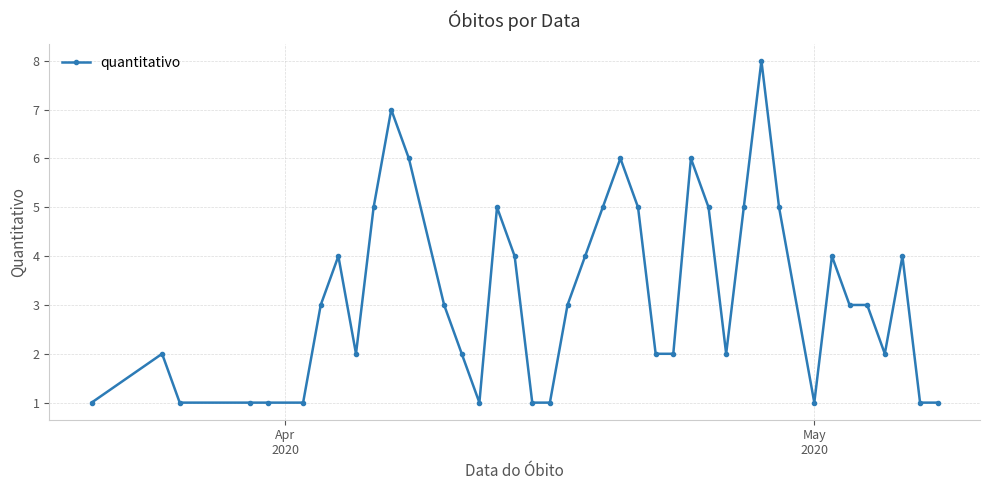

What is the value of the 12th point from the left?

6